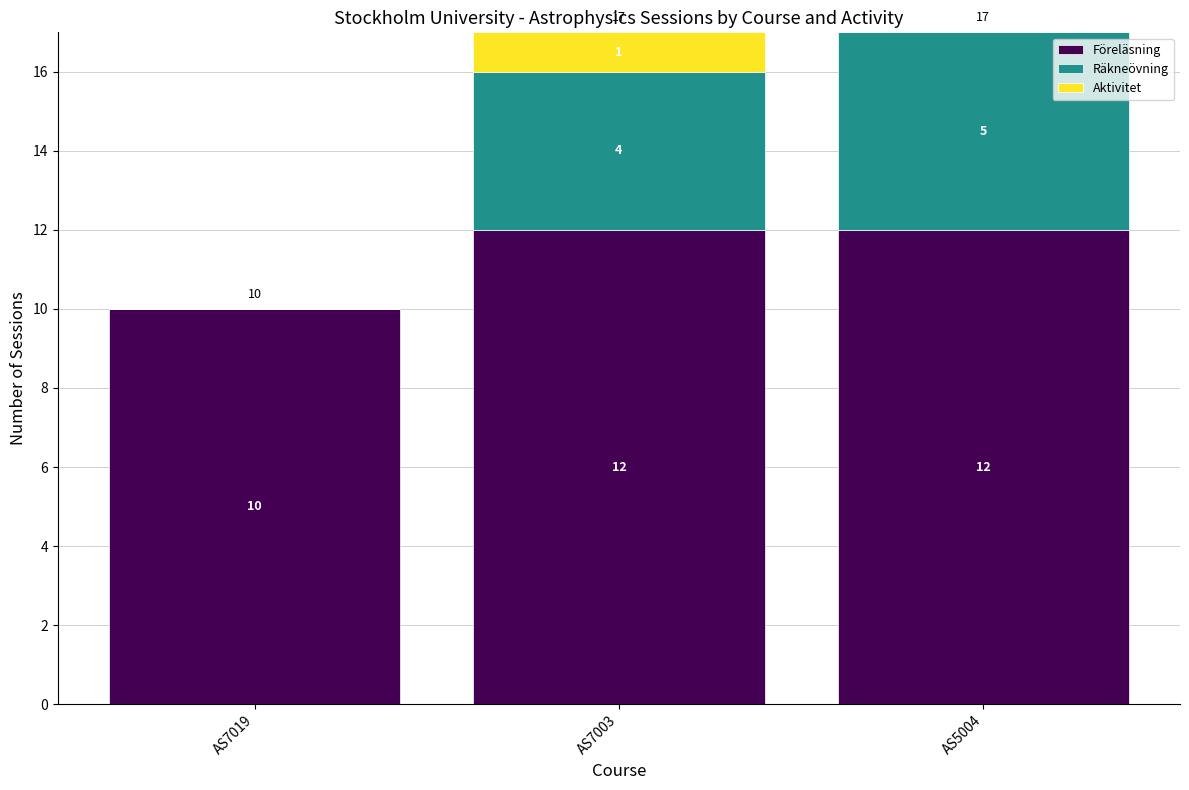

What value does the Föreläsning series have at AS7019?

10